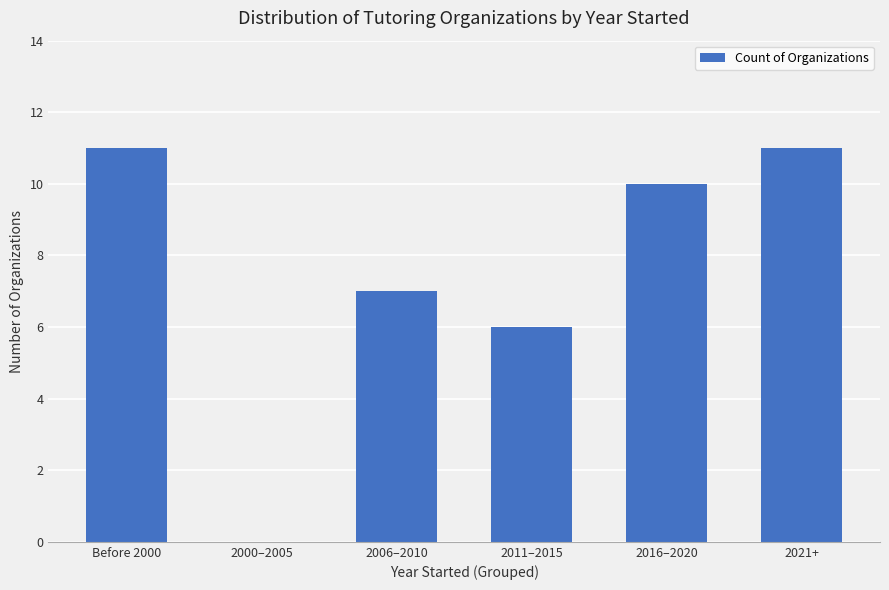

Where is the data nearest to the value 5?

2011–2015